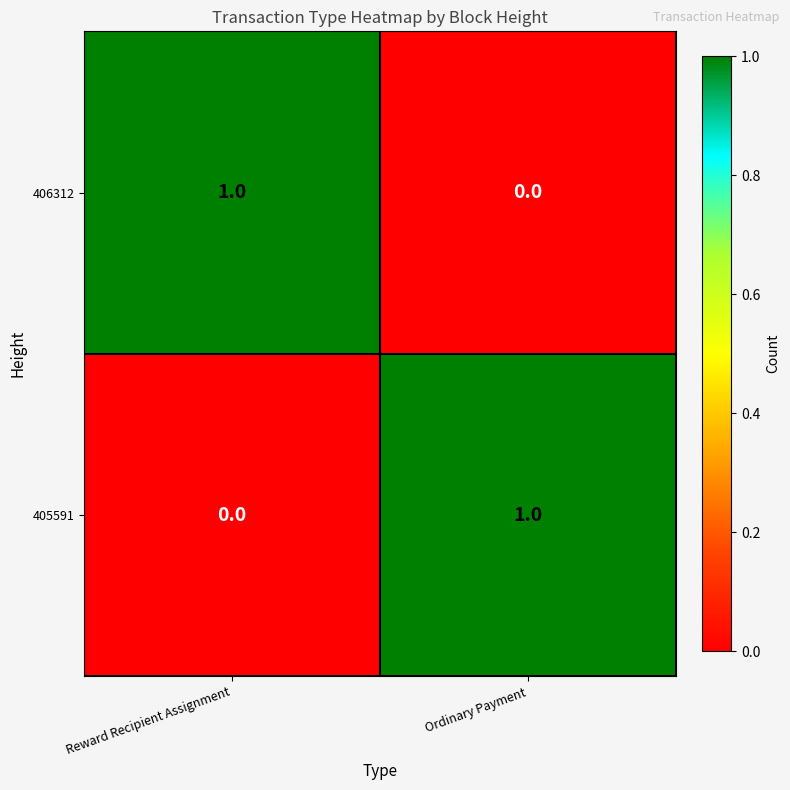

Reading right to left, what are all the values shown in this chart?

406312: 0	1
405591: 1	0